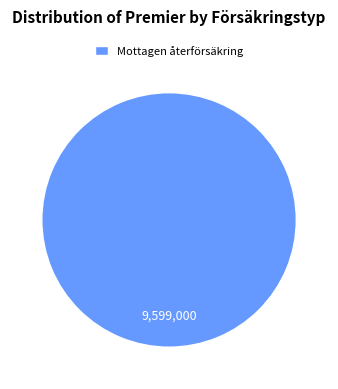

Rank the categories by value from lowest to highest.

Mottagen återförsäkring